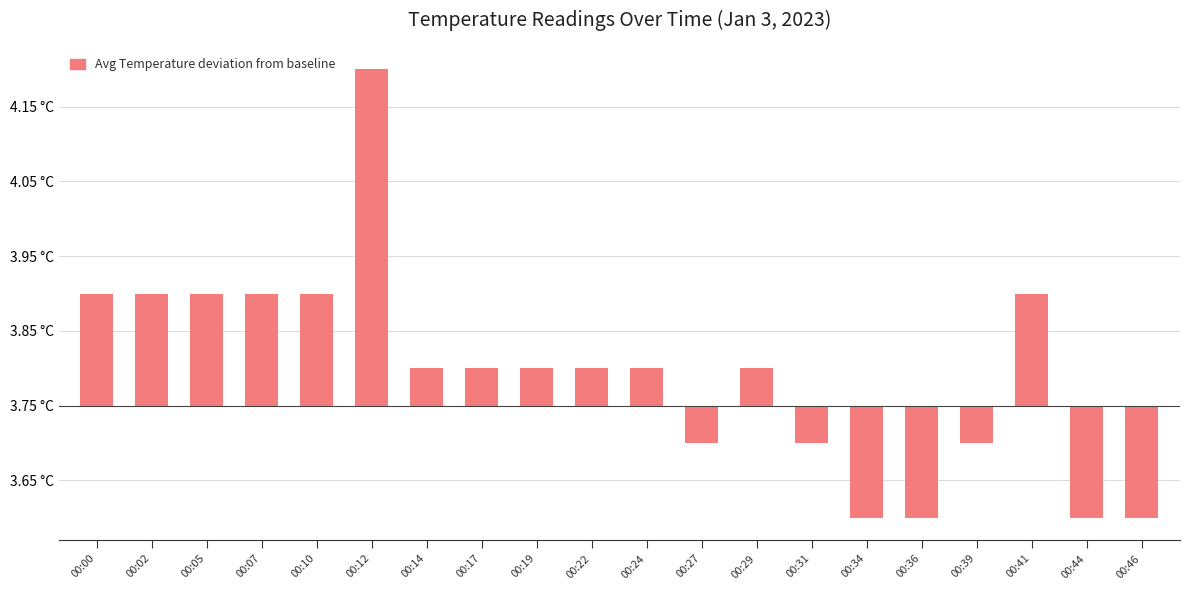

What is the difference between the values at 00:34 and 00:29?

0.2